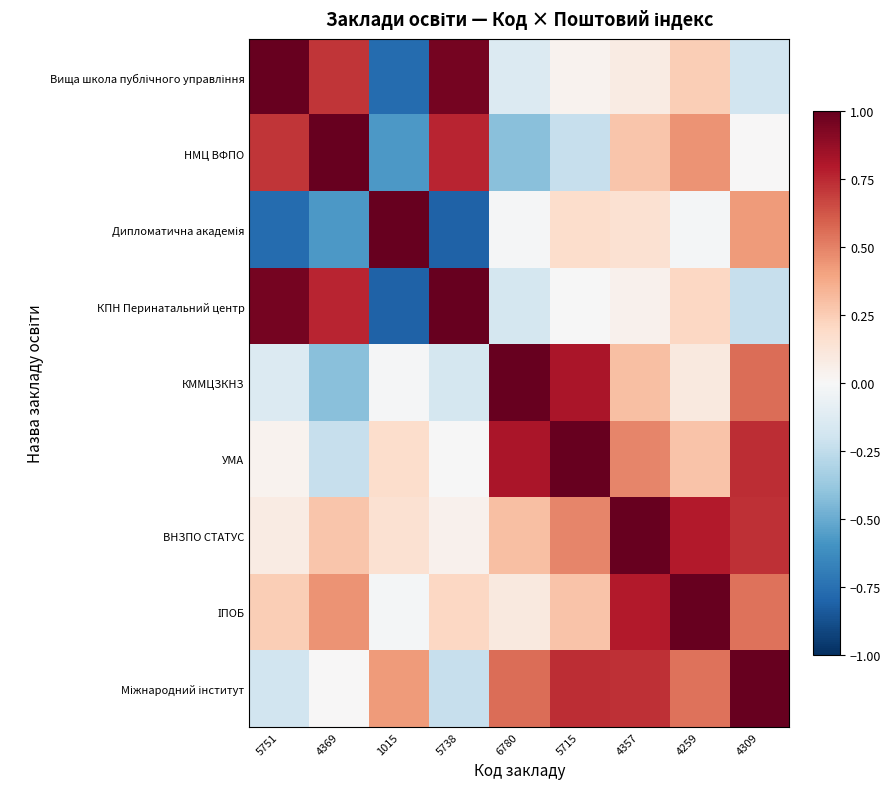

Between 4357 and 5715, which is larger?

4357